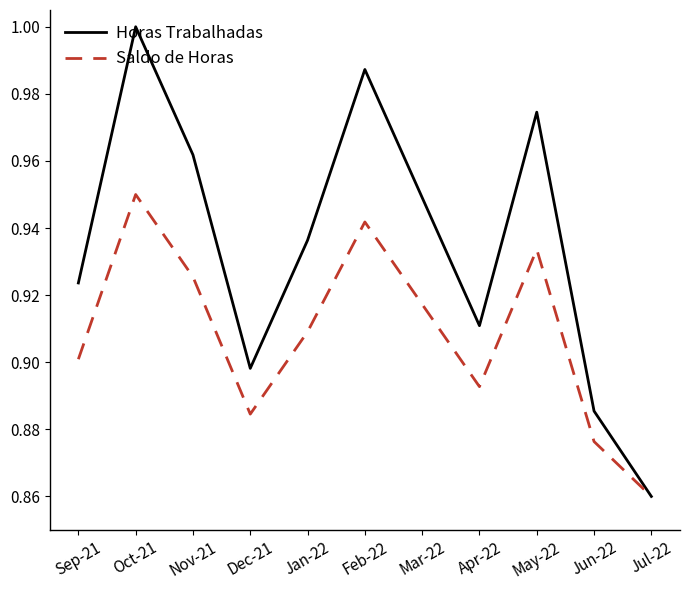

Which series has the widest spread of values?

Horas Trabalhadas